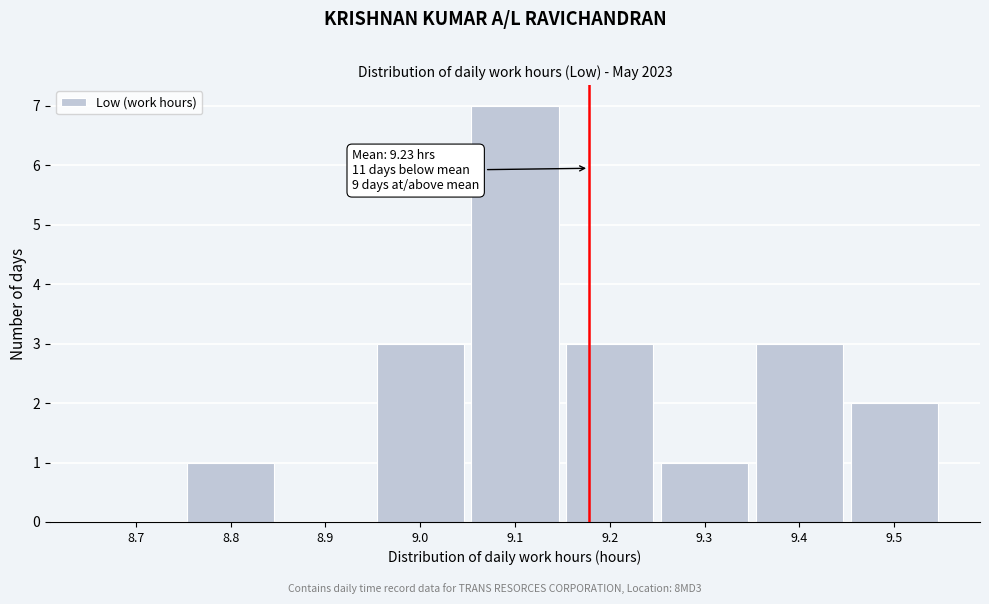

Reading left to right, what are all the values shown in this chart?

8.7=0	8.8=1	8.9=0	9.0=3	9.1=7	9.2=3	9.3=1	9.4=3	9.5=2